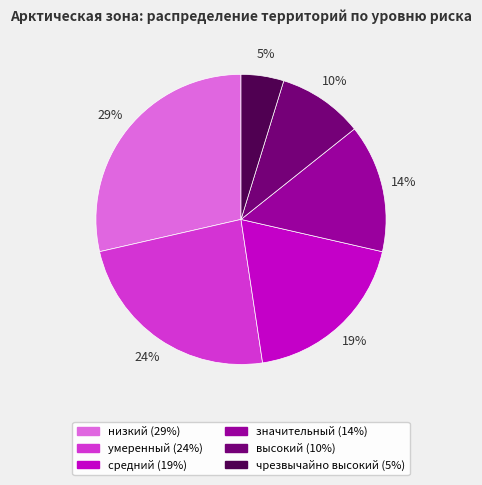

What percentage is the средний slice, to the nearest percent?

19%